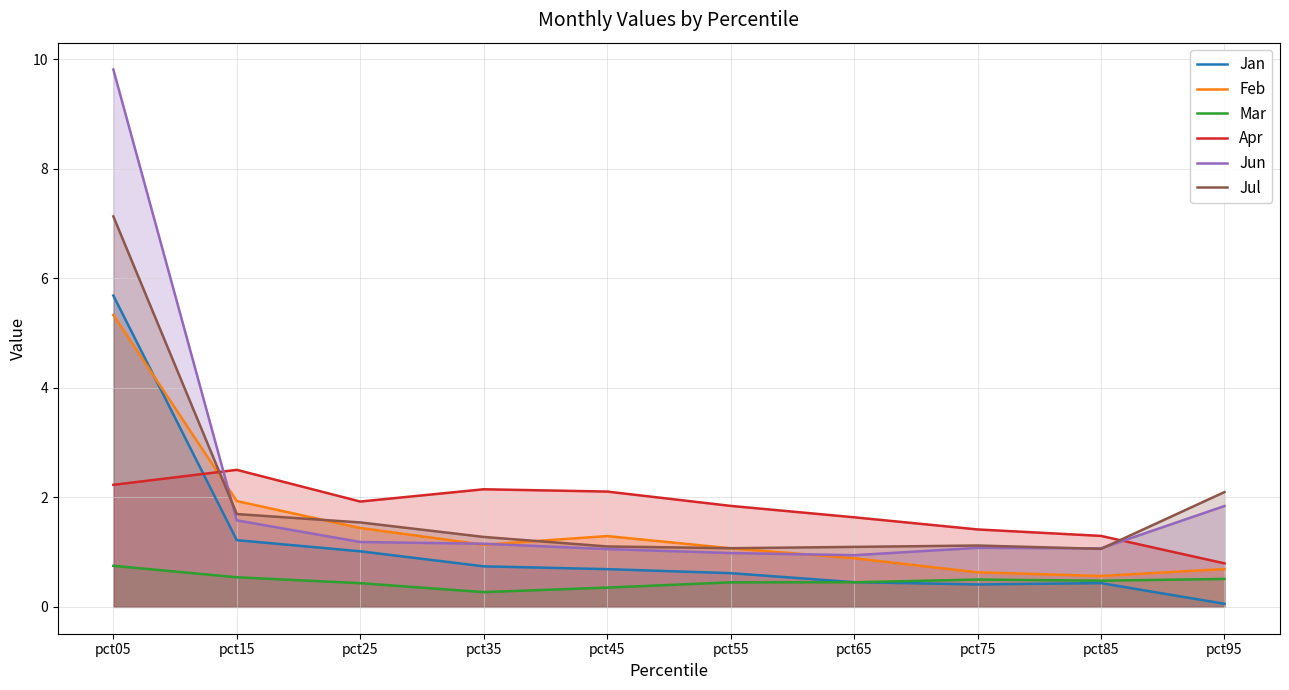

At which category does the chart reach its peak across all series?

pct05